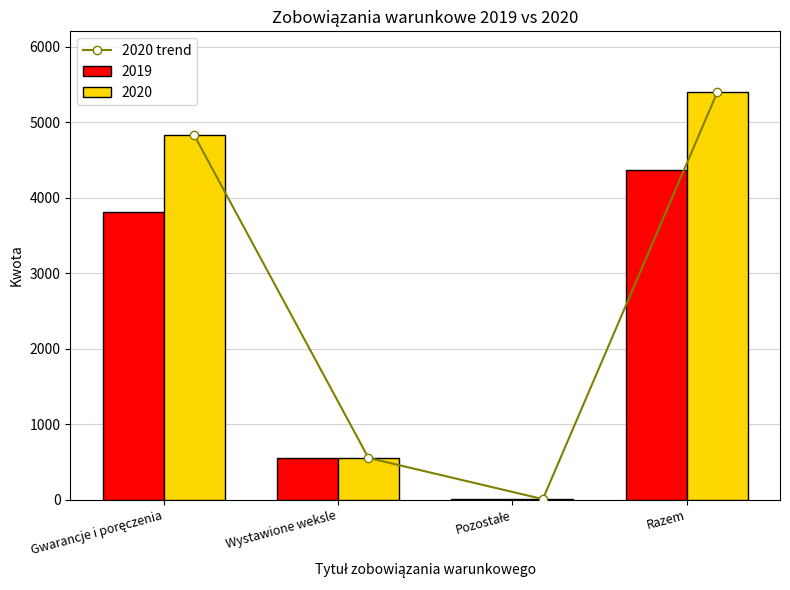

What is the value of the 2nd bar from the left?

554